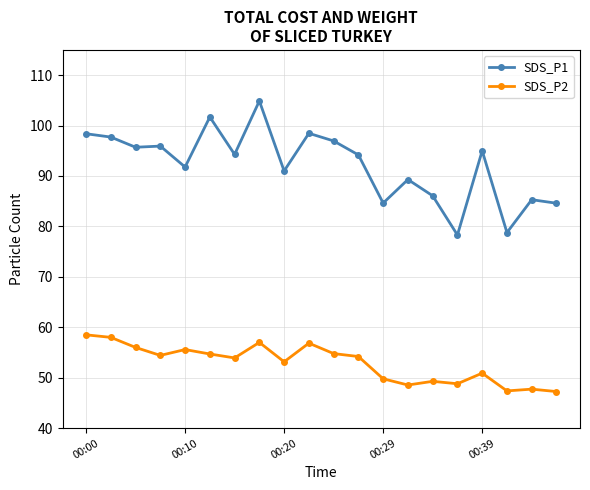

What is the value of the SDS_P1 point at the 13th from the left?

84.6